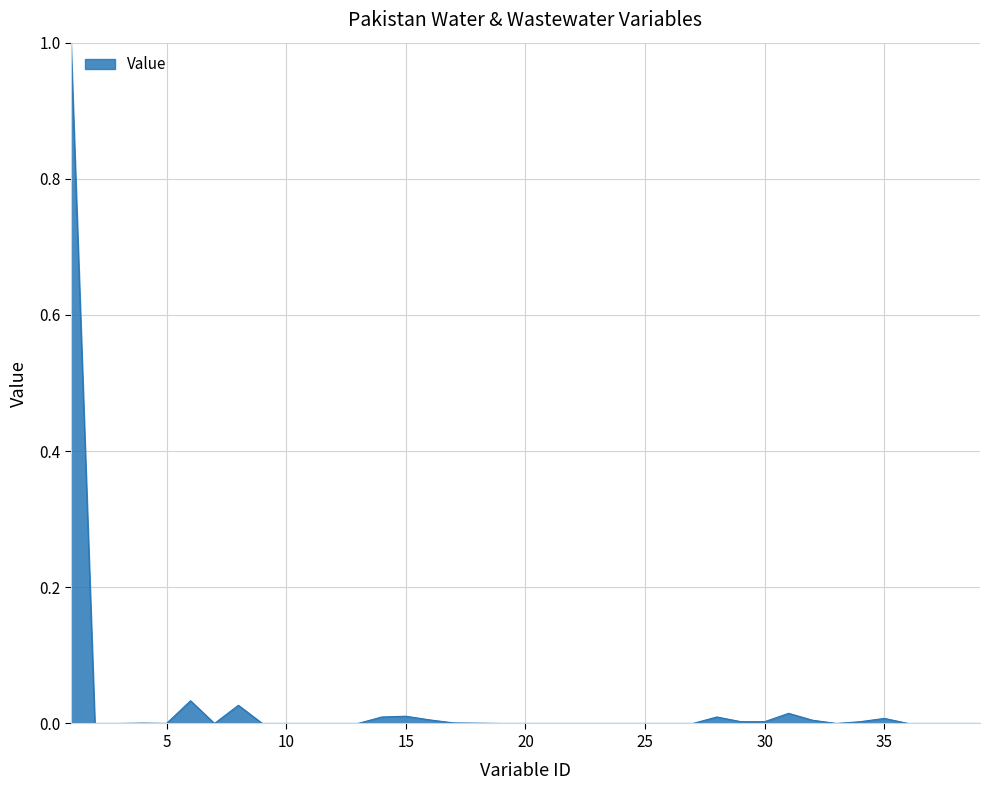

What is the maximum value shown in the chart?

1.0